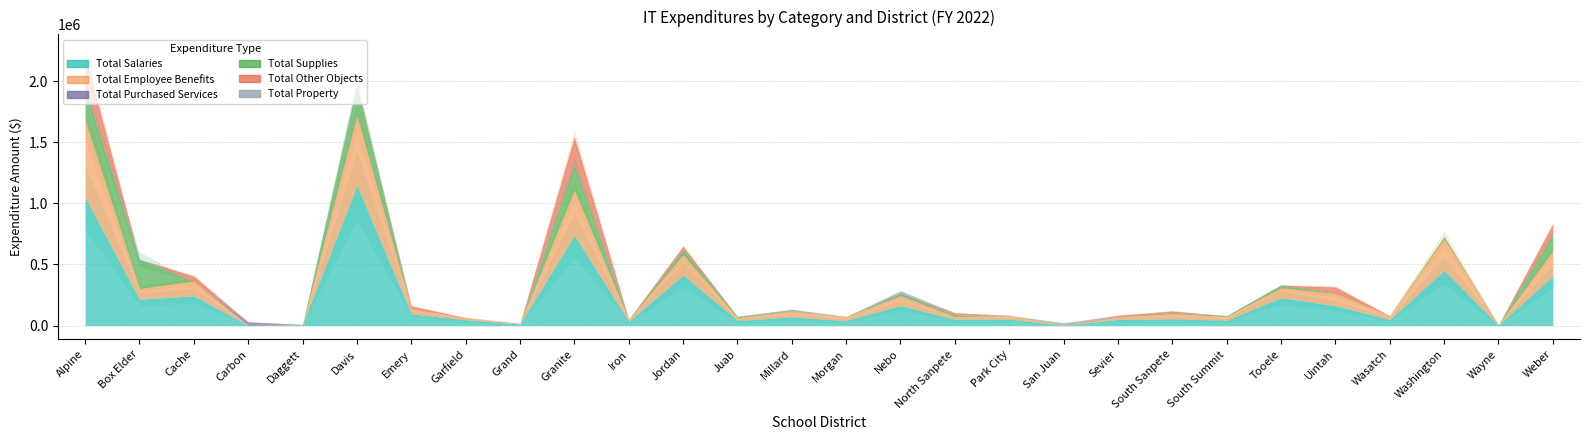

What is the maximum value for Total Supplies?

261072.0